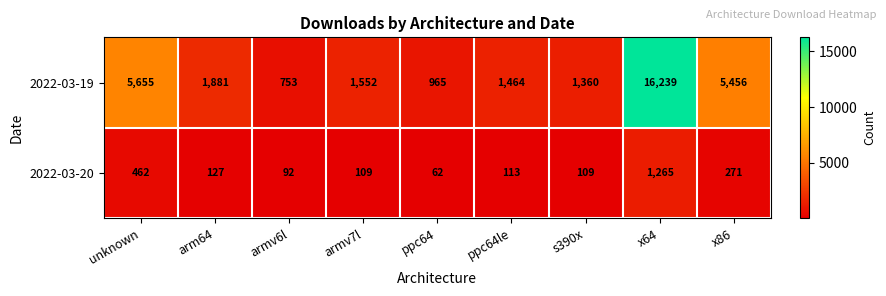

Is it true that 2022-03-20 equals 109 at s390x?

True